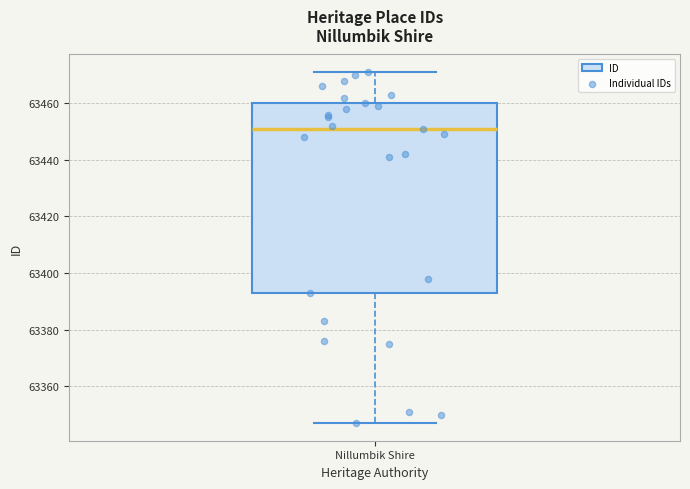

Read this box plot against the y-axis: the position of the median line, the range covered by the box, and the ends of both whiskers. The values are not printed on the chart, so give them approximately, as read against the axis.

median 63452, box 63394 to 63460, whiskers 63348 to 63472